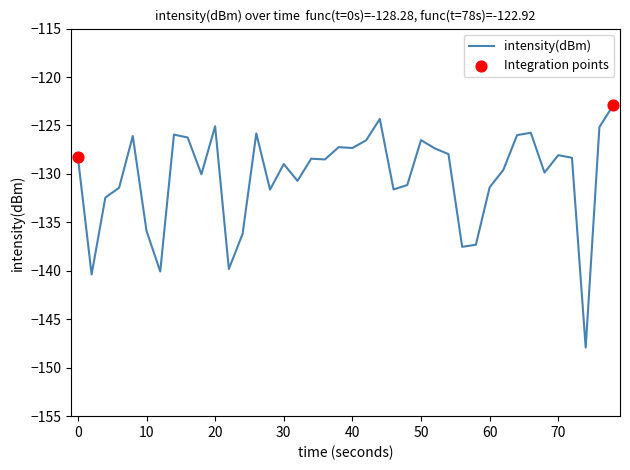

What is the smallest value displayed?

-147.9